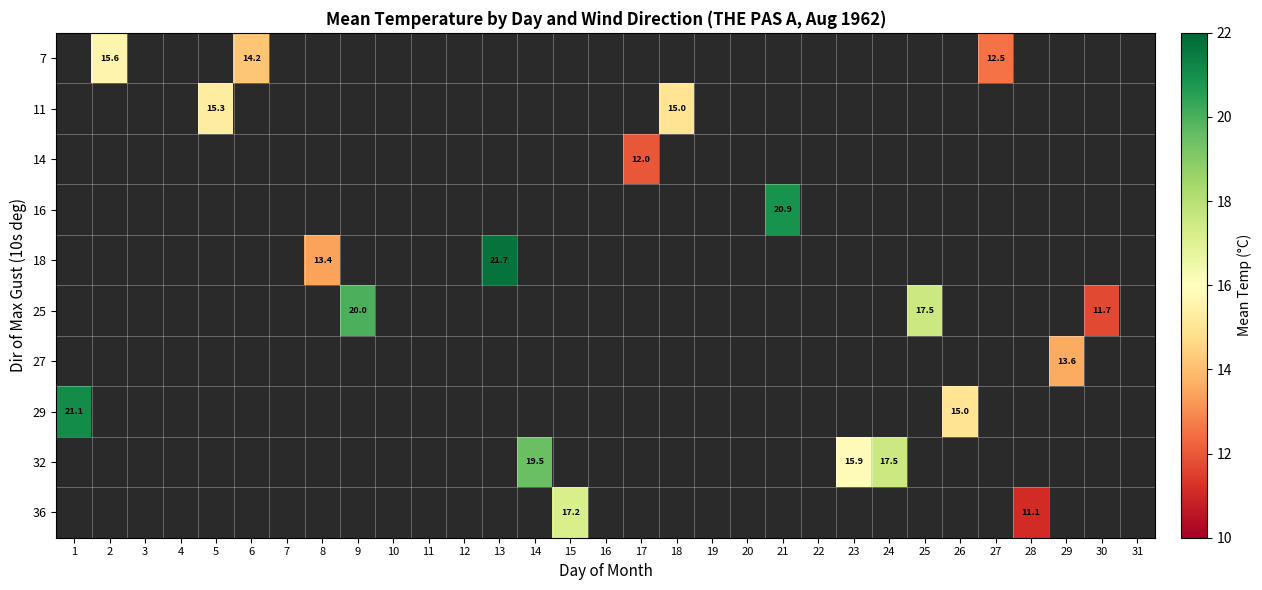

True or false: 25 has a value of 11.7 at 30.

True